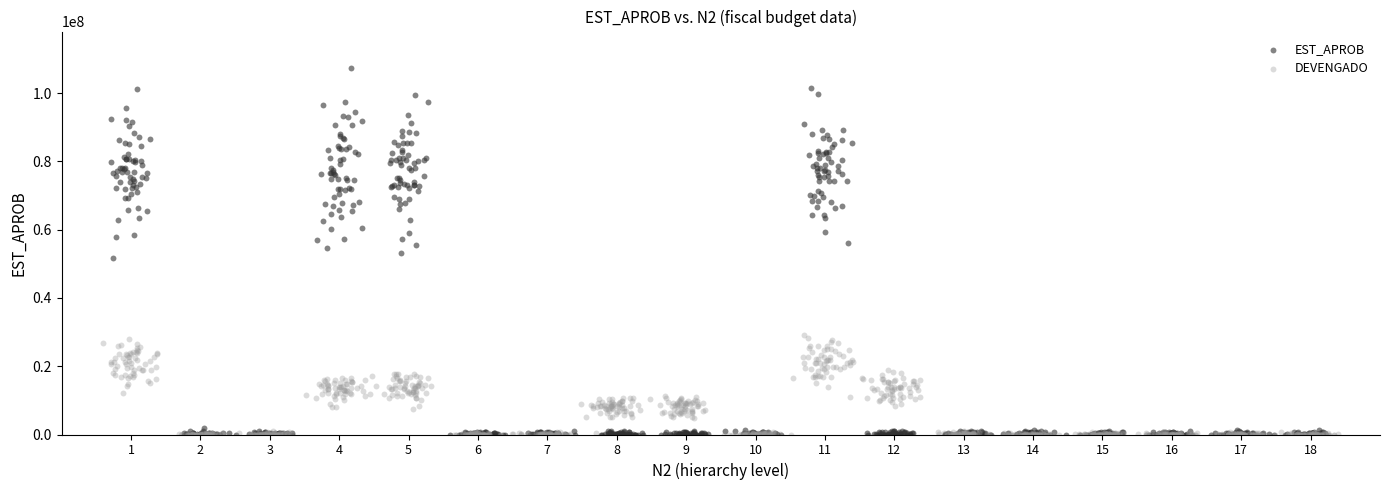

Which series has the widest spread of Y values?

EST_APROB